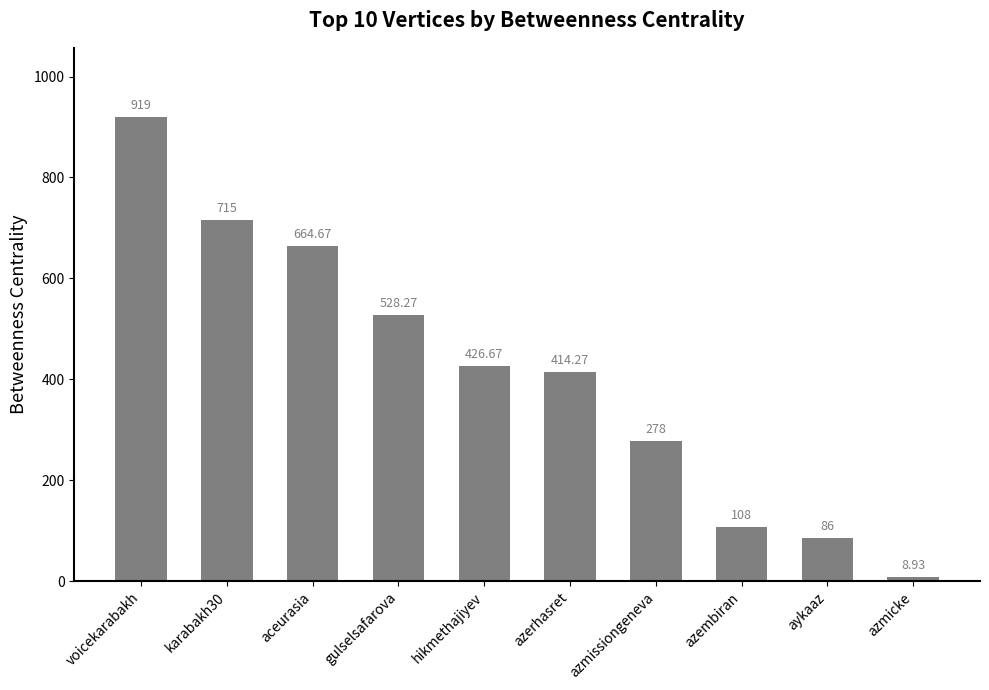

What is the sum of the values at aceurasia and azmicke?

673.6